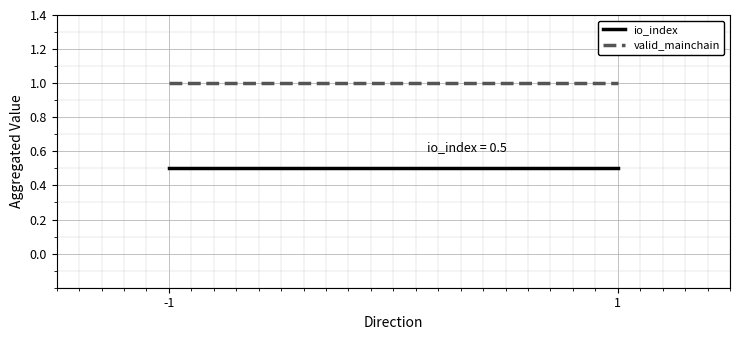

Rank the series by their maximum value, from highest to lowest.

valid_mainchain, io_index